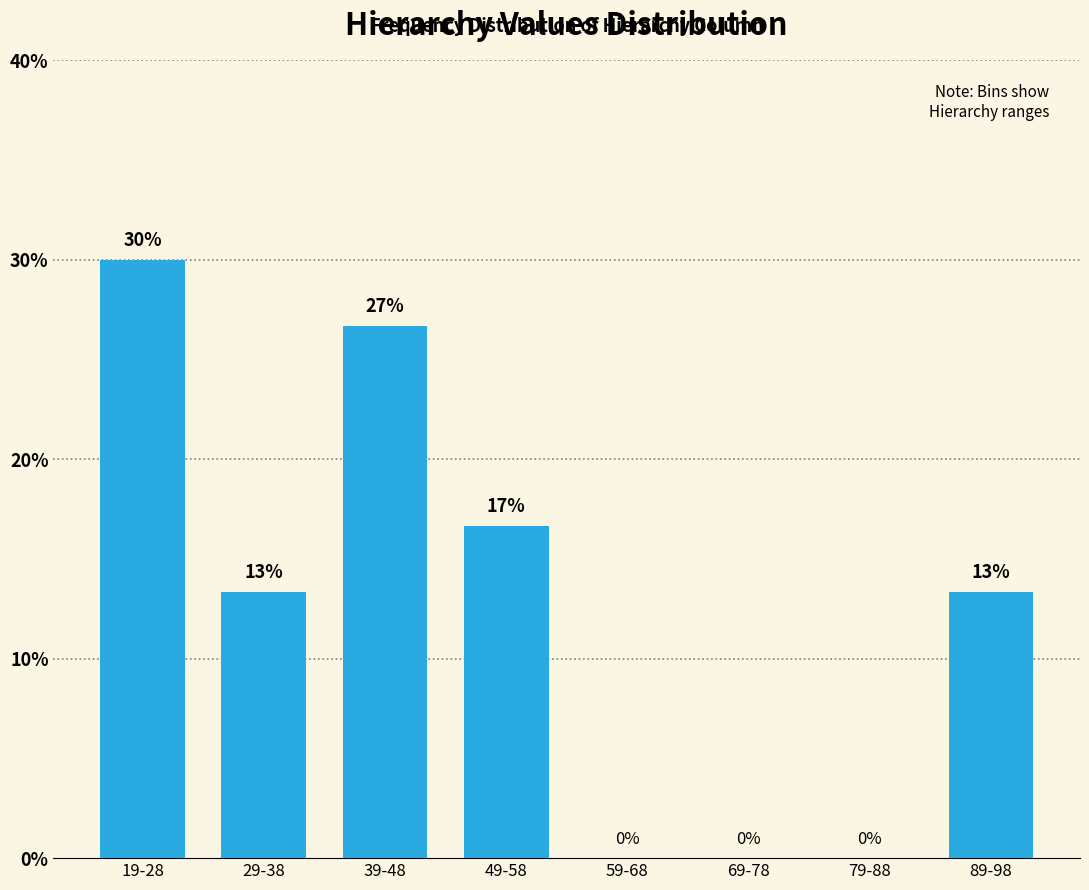

The value at 49-58 is 16.7. True or false?

True